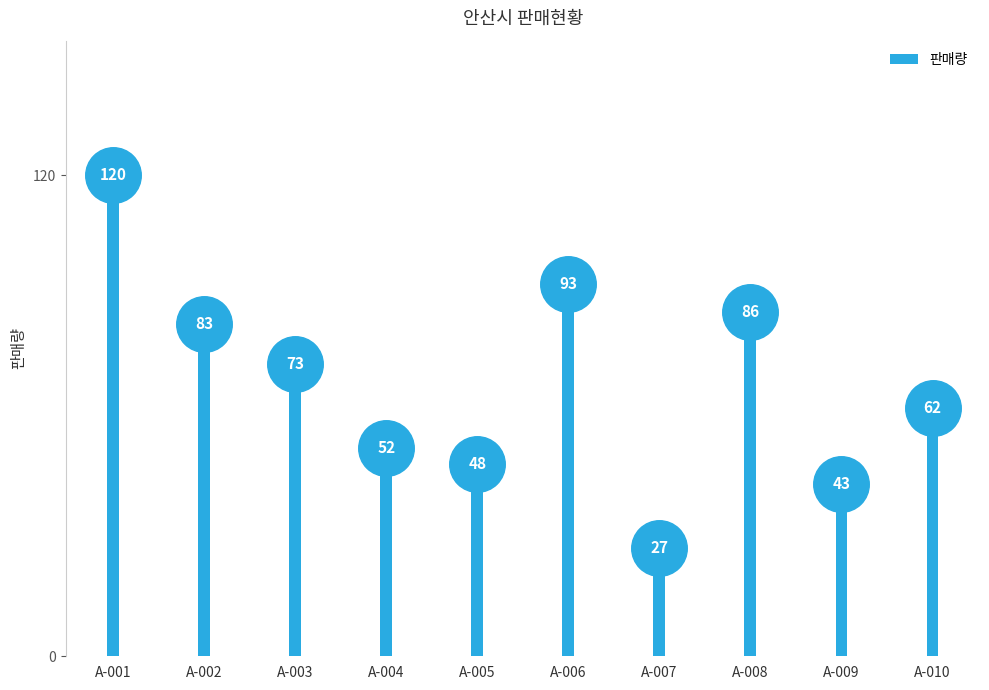

Approximately how many times larger is the value at A-007 compared to A-010?

0.4